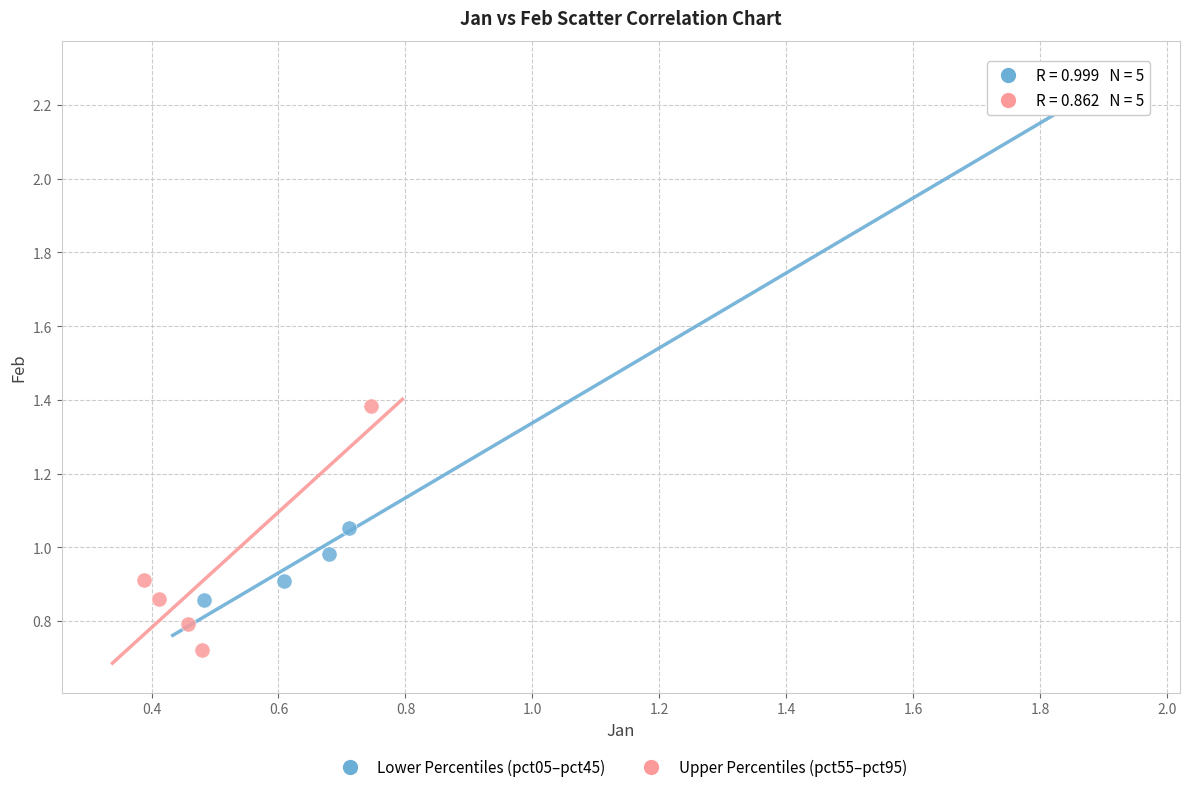

Which series has the widest spread of Y values?

Lower Percentiles (pct05–pct45)